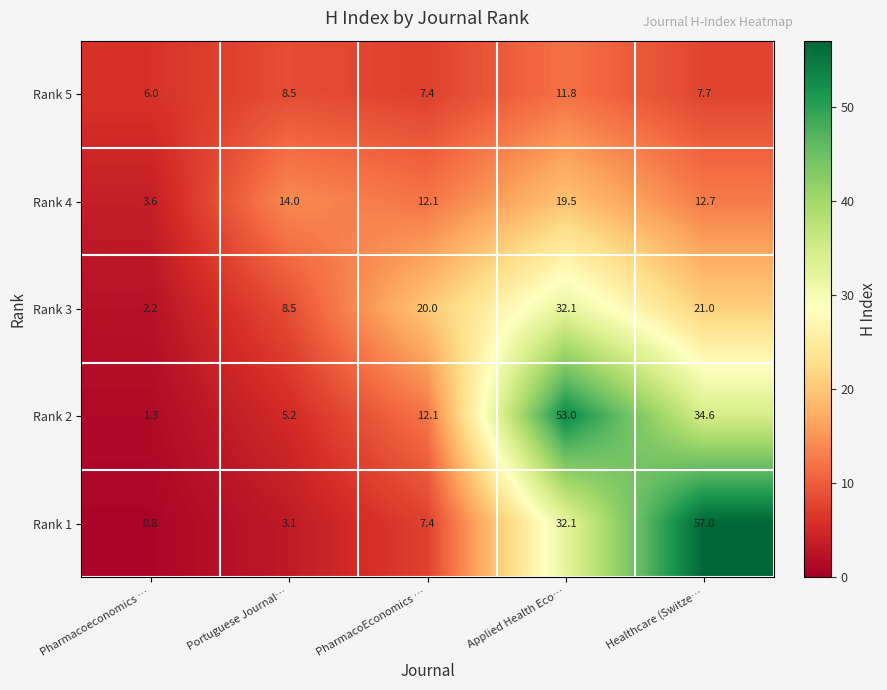

Reading left to right, extract all data points from this chart.

Rank 5: Pharmacoeconomics …=6.0	Portuguese Journal…=8.5	PharmacoEconomics …=7.4	Applied Health Eco…=11.8	Healthcare (Switze…=7.7
Rank 4: Pharmacoeconomics …=3.6	Portuguese Journal…=14.0	PharmacoEconomics …=12.1	Applied Health Eco…=19.5	Healthcare (Switze…=12.7
Rank 3: Pharmacoeconomics …=2.2	Portuguese Journal…=8.5	PharmacoEconomics …=20.0	Applied Health Eco…=32.1	Healthcare (Switze…=21.0
Rank 2: Pharmacoeconomics …=1.3	Portuguese Journal…=5.2	PharmacoEconomics …=12.1	Applied Health Eco…=53.0	Healthcare (Switze…=34.6
Rank 1: Pharmacoeconomics …=0.8	Portuguese Journal…=3.1	PharmacoEconomics …=7.4	Applied Health Eco…=32.1	Healthcare (Switze…=57.0